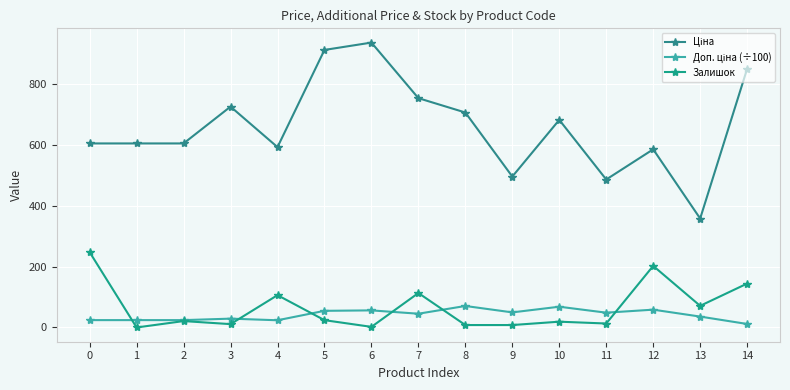

Which series ends up on top after the final intersection of Доп. ціна (÷100) and Залишок?

Залишок